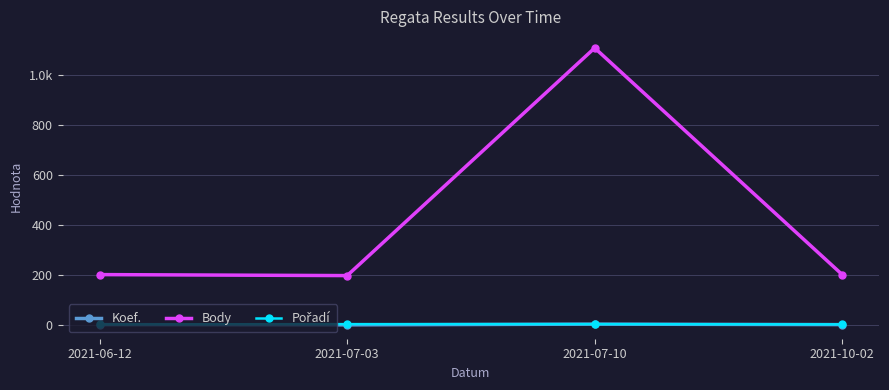

What position from the right is 2021-10-02?

1